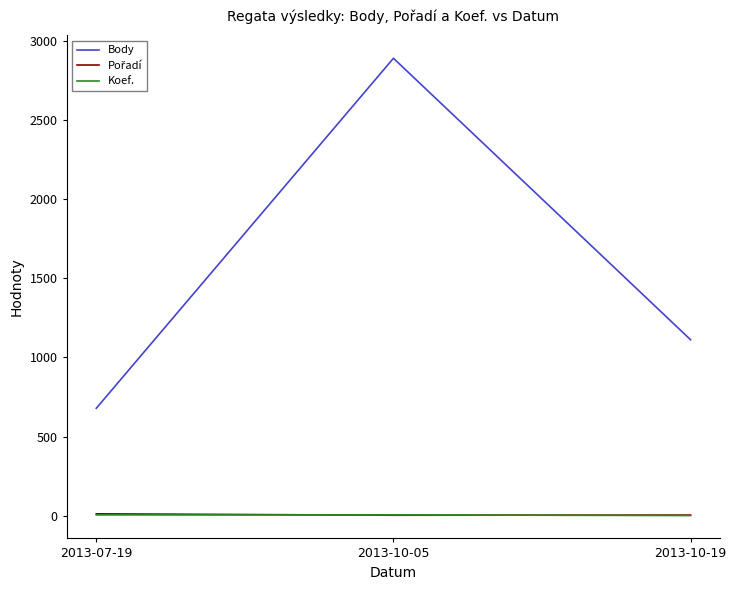

How many distinct data groups are displayed?

3